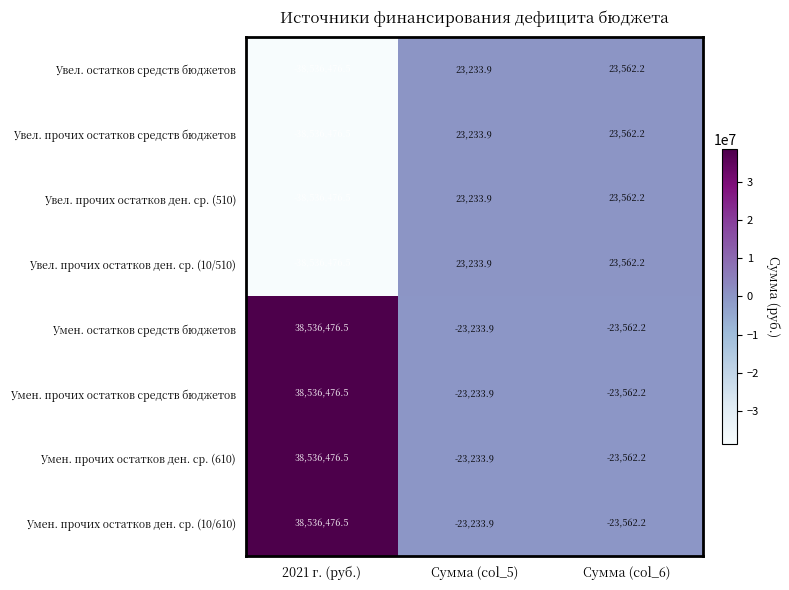

What is the spread (max minus min) of values at Сумма (col_6)?

47124.4